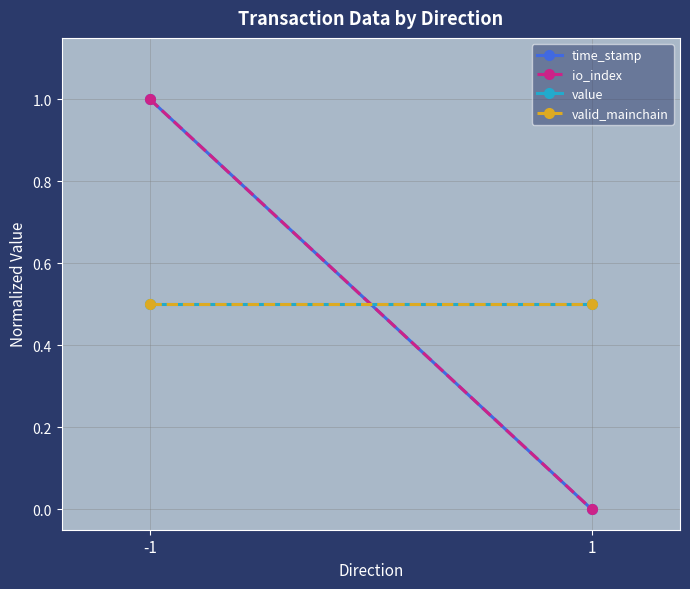

Which series has the widest spread of values?

time_stamp